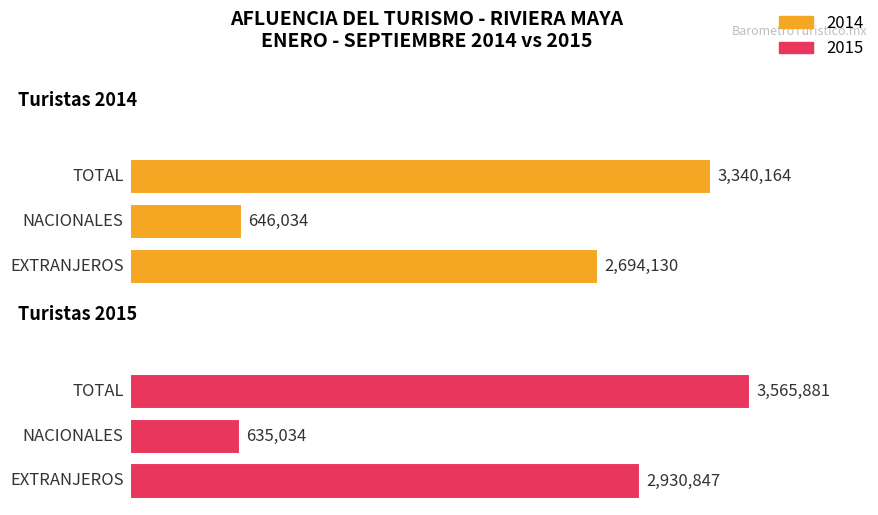

How many series are shown in this chart?

2